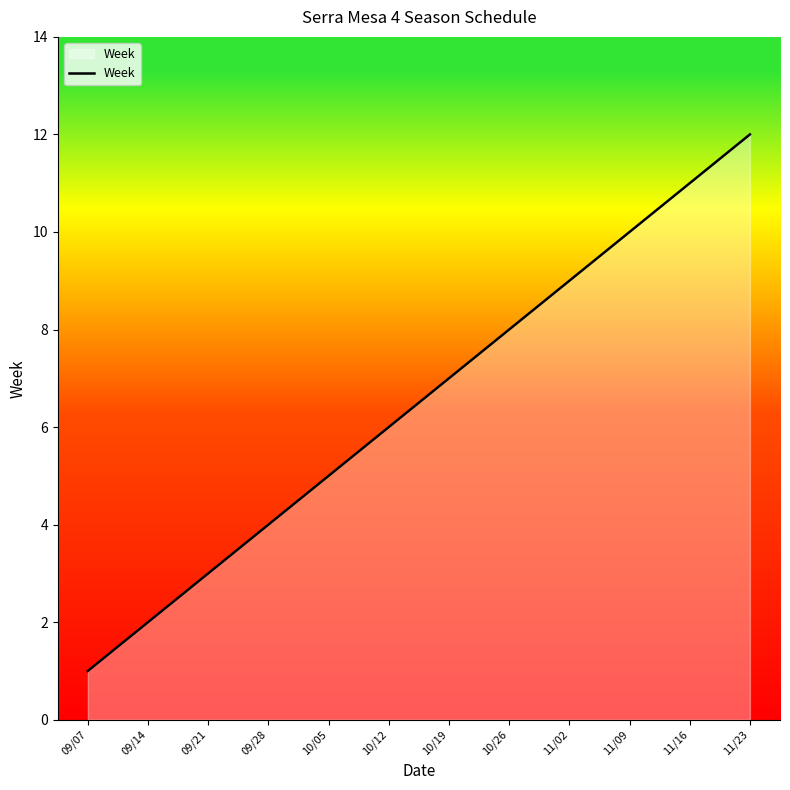

Is it true that the value at 10/12 is 4?

False